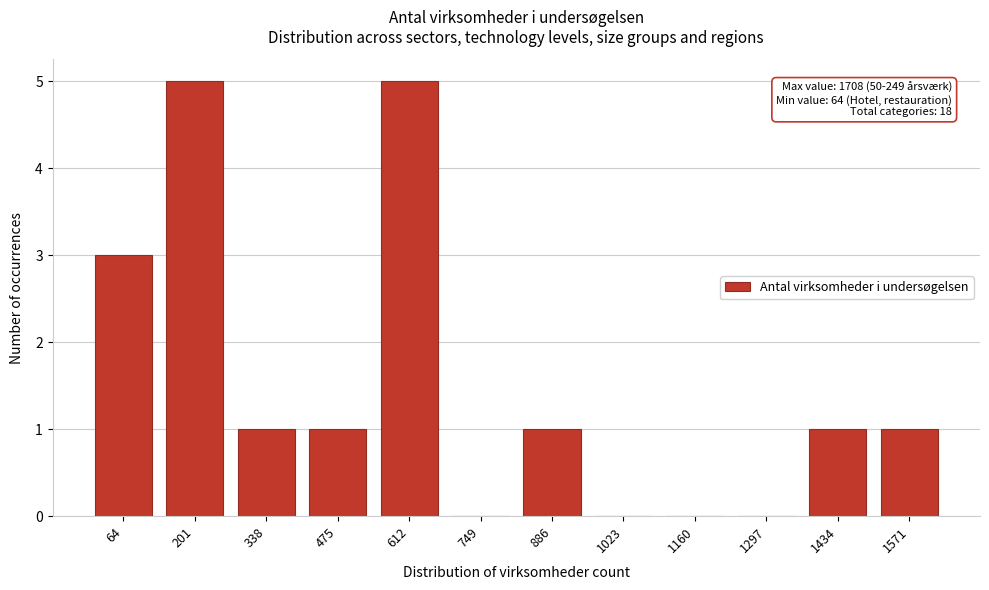

Reading left to right, transcribe all the data shown in this chart.

64=3	201=5	338=1	475=1	612=5	749=0	886=1	1023=0	1160=0	1297=0	1434=1	1571=1